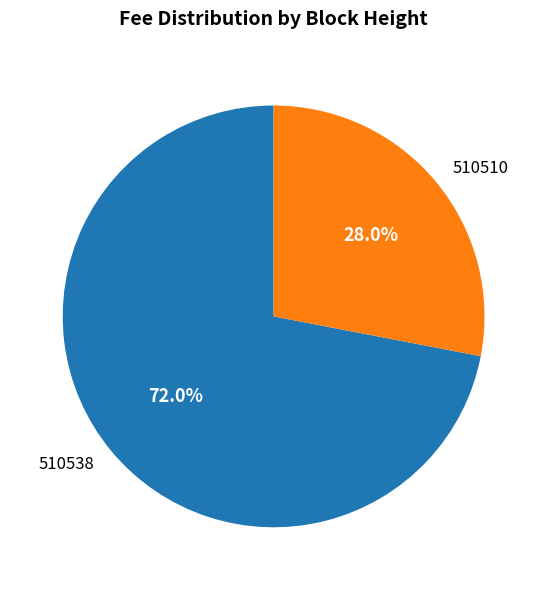

How many segments does this pie chart have?

2